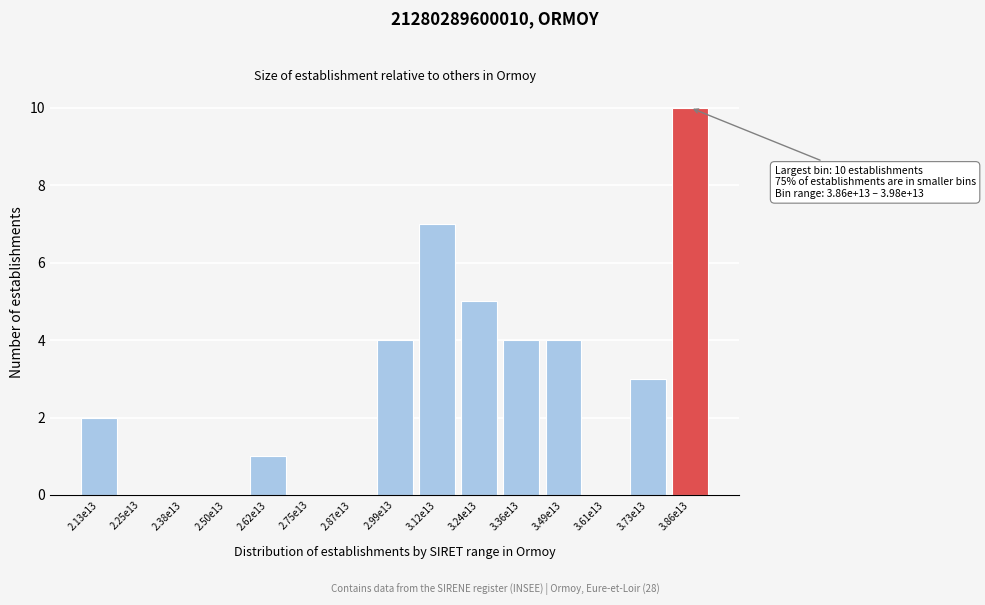

Reading left to right, transcribe all the data shown in this chart.

2.13e13=2	2.25e13=0	2.38e13=0	2.50e13=0	2.62e13=1	2.75e13=0	2.87e13=0	2.99e13=4	3.12e13=7	3.24e13=5	3.36e13=4	3.49e13=4	3.61e13=0	3.73e13=3	3.86e13=10